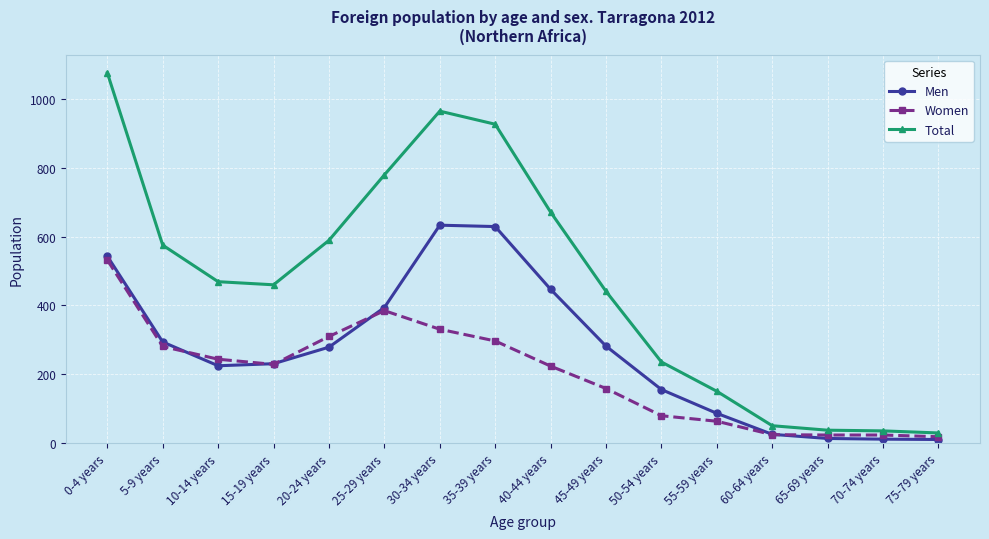

What are all the series names shown in the legend?

Men, Women, Total